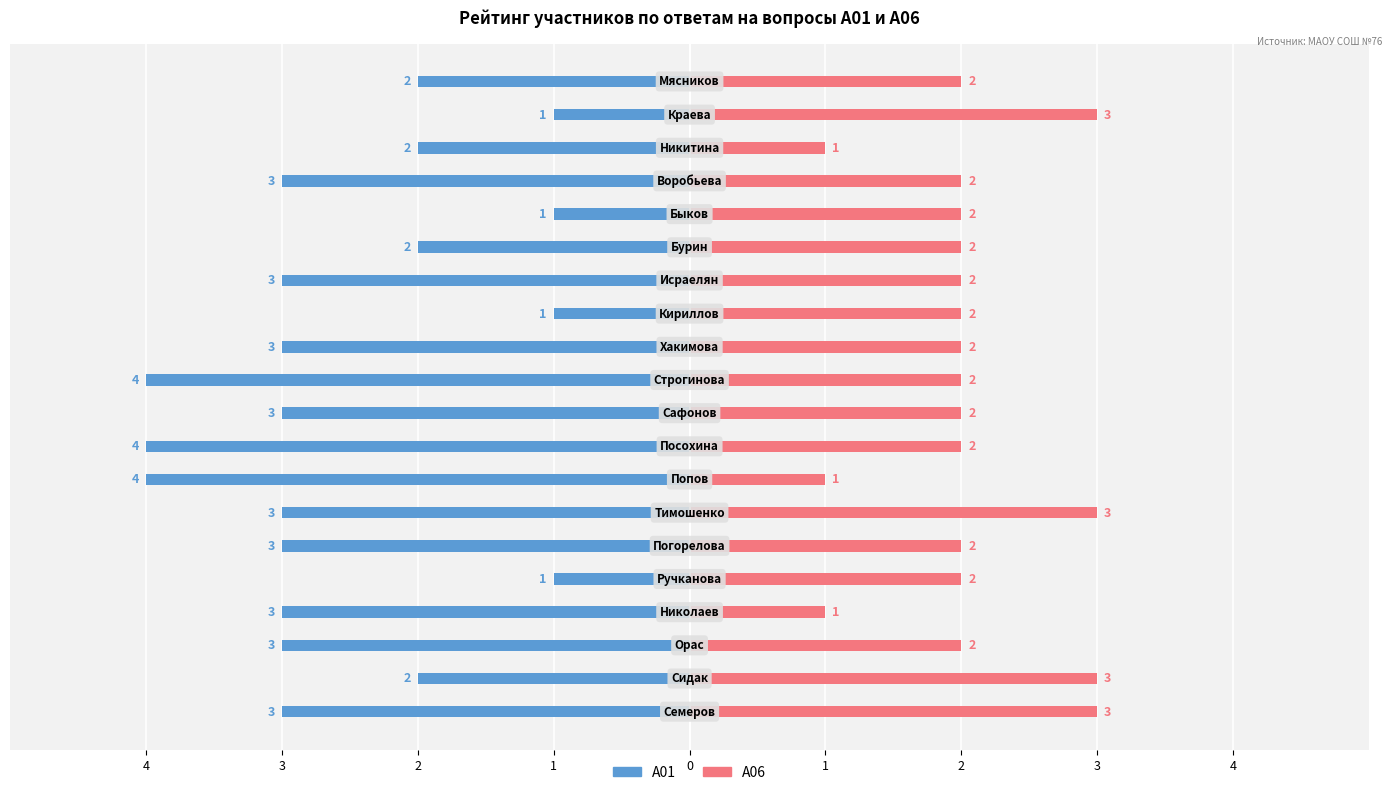

How many A06 values are between 2 and 3?

17